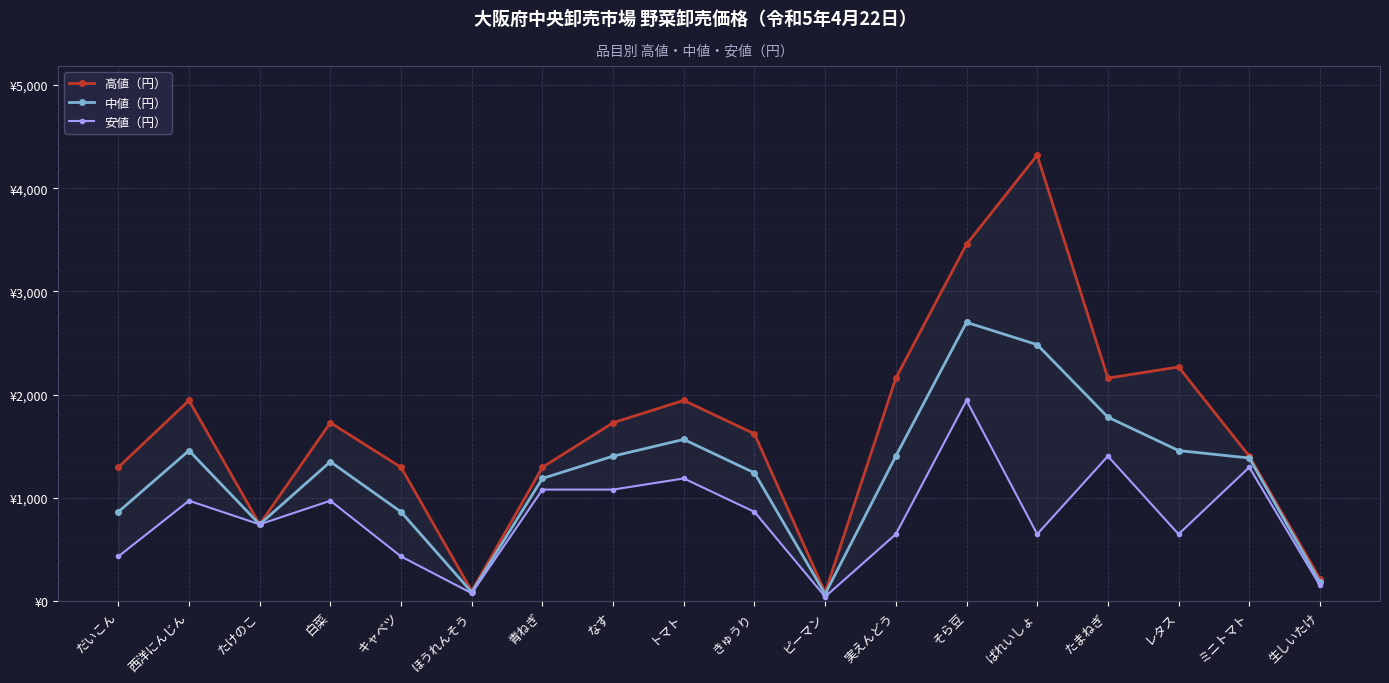

How many interior local valleys does the 安値（円） series have?

5